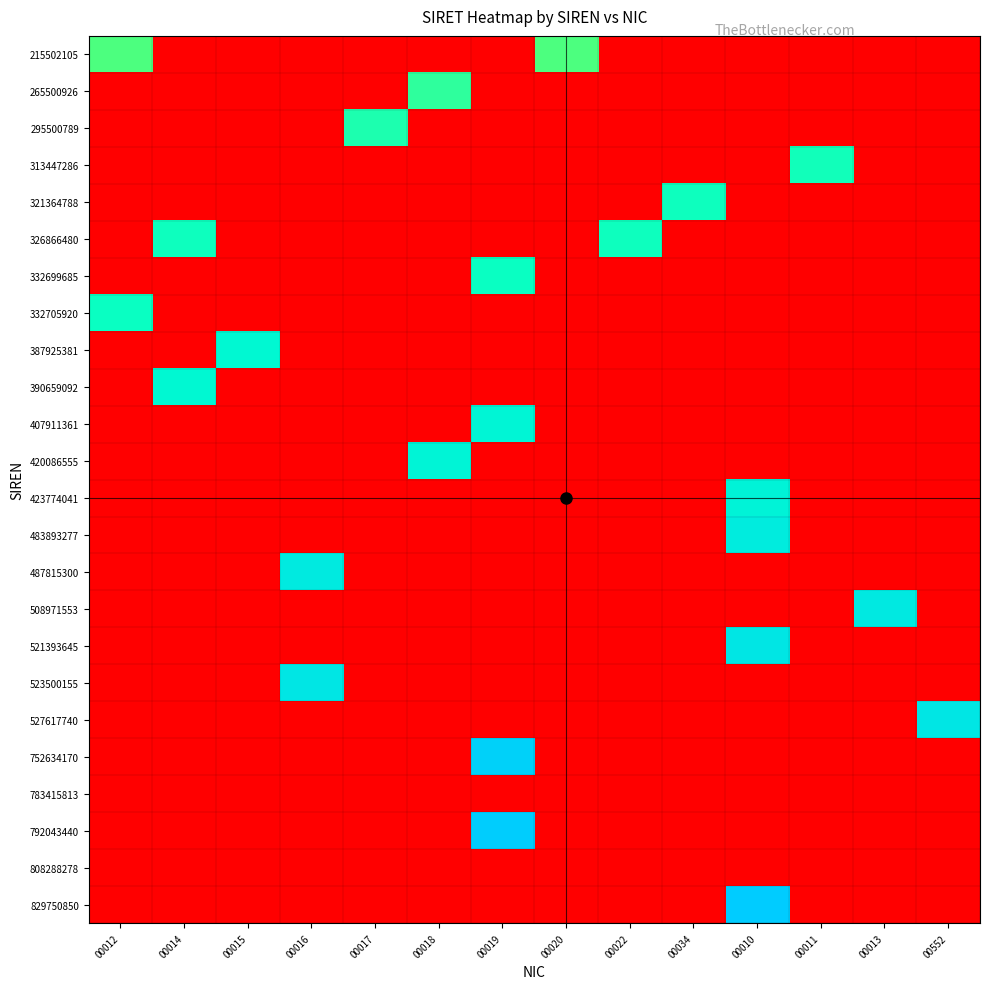

Rank the series by their maximum value, from lowest to highest.

783415813, 808288278, 215502105, 265500926, 295500789, 313447286, 321364788, 326866480, 332699685, 332705920, 387925381, 390659092, 407911361, 420086555, 423774041, 483893277, 487815300, 508971553, 521393645, 523500155, 527617740, 752634170, 792043440, 829750850